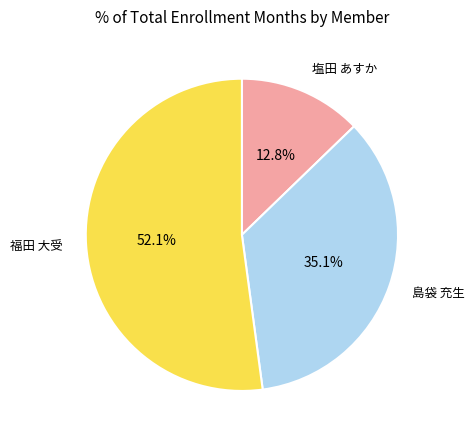

Is there a majority slice in this chart?

Yes